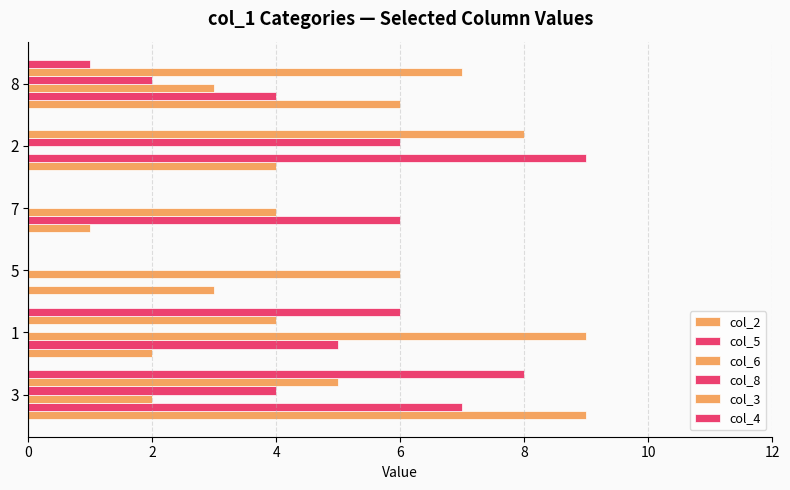

How many series are shown in this chart?

6